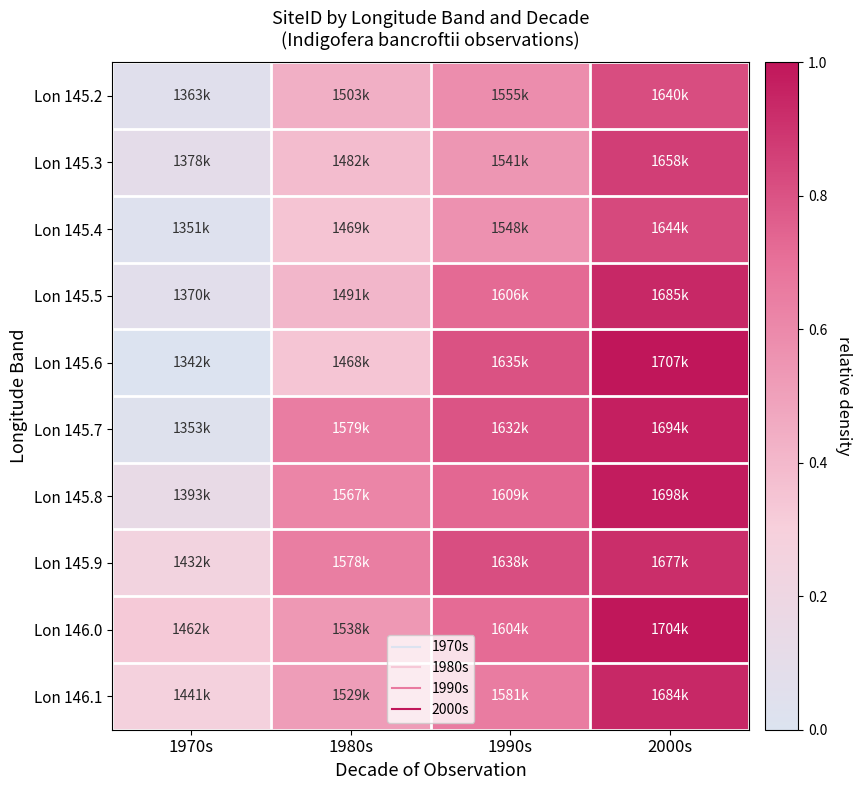

At how many categories does at least one series exceed 0?

4